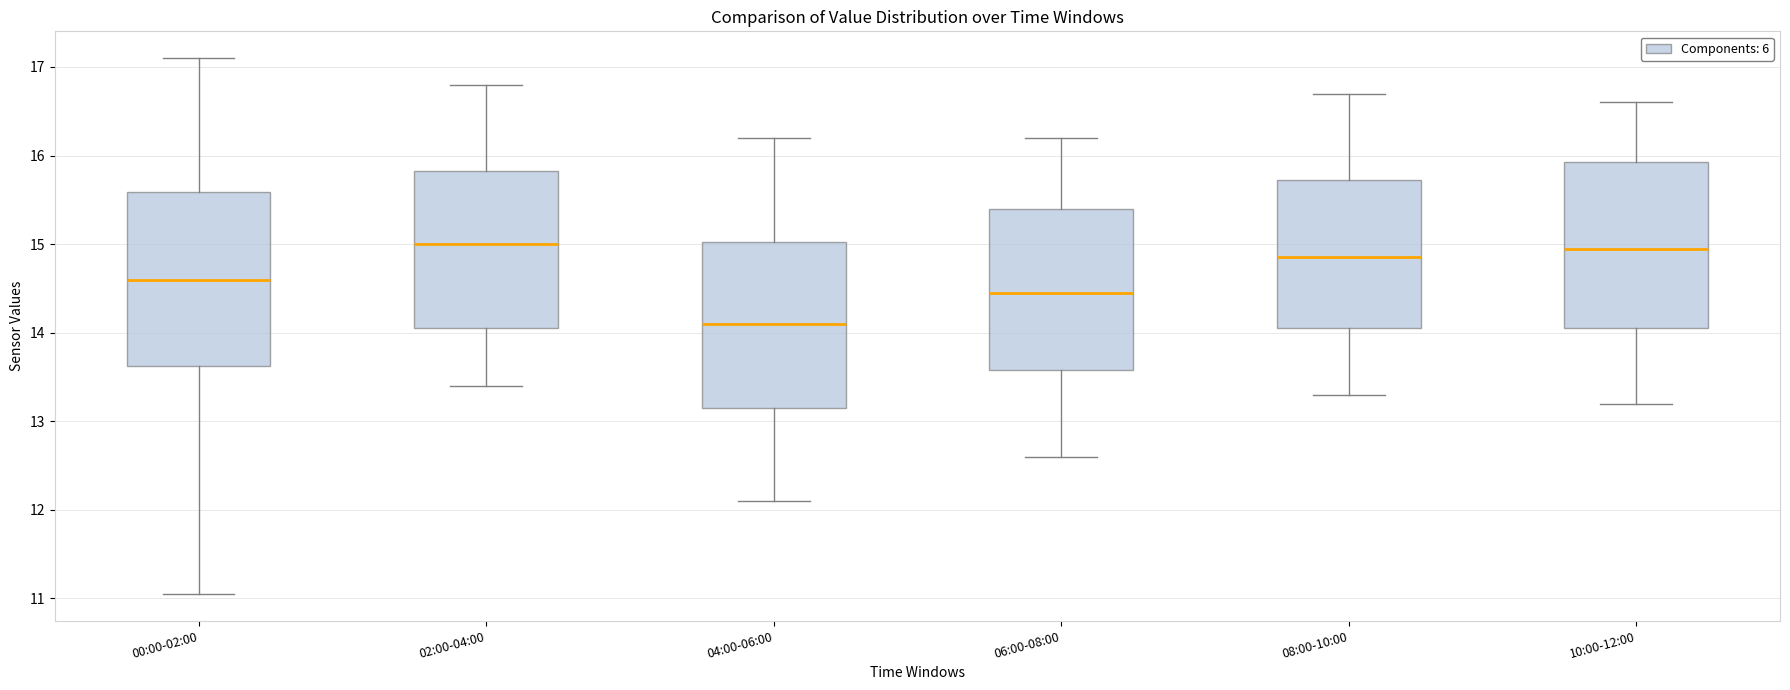

Reading left to right, read every box against the y-axis: the position of its median line, the range the box covers, and the ends of its whiskers. The values are not printed on the chart, so give them approximately, as read against the axis.

00:00-02:00: median 14.6, box 13.6 to 15.6, whiskers 11.1 to 17.1
02:00-04:00: median 15.0, box 14.1 to 15.8, whiskers 13.4 to 16.8
04:00-06:00: median 14.1, box 13.2 to 15.0, whiskers 12.1 to 16.2
06:00-08:00: median 14.5, box 13.6 to 15.4, whiskers 12.6 to 16.2
08:00-10:00: median 14.9, box 14.1 to 15.7, whiskers 13.3 to 16.7
10:00-12:00: median 15.0, box 14.1 to 15.9, whiskers 13.2 to 16.6